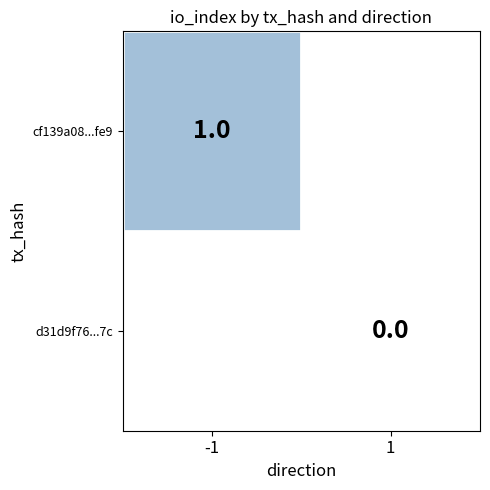

True or false: cf139a08...fe9 has a value of 0 at -1.

False